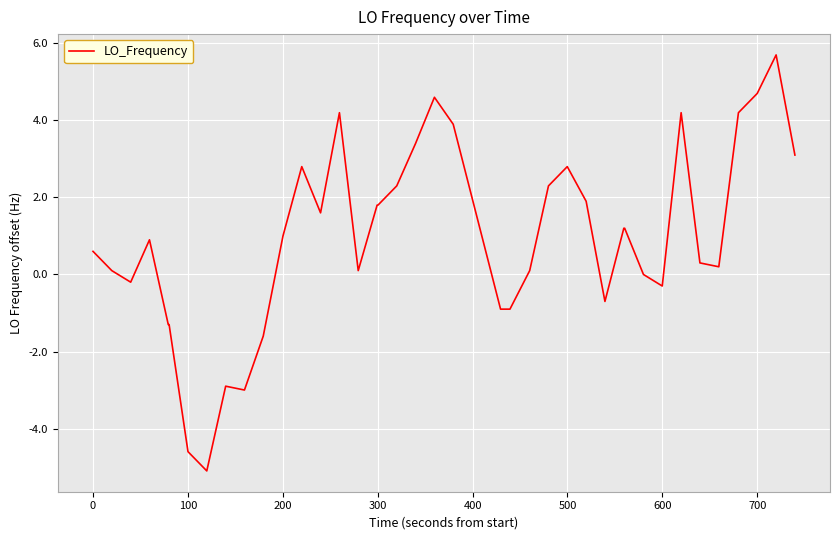

What is the maximum value shown in the chart?

5.7